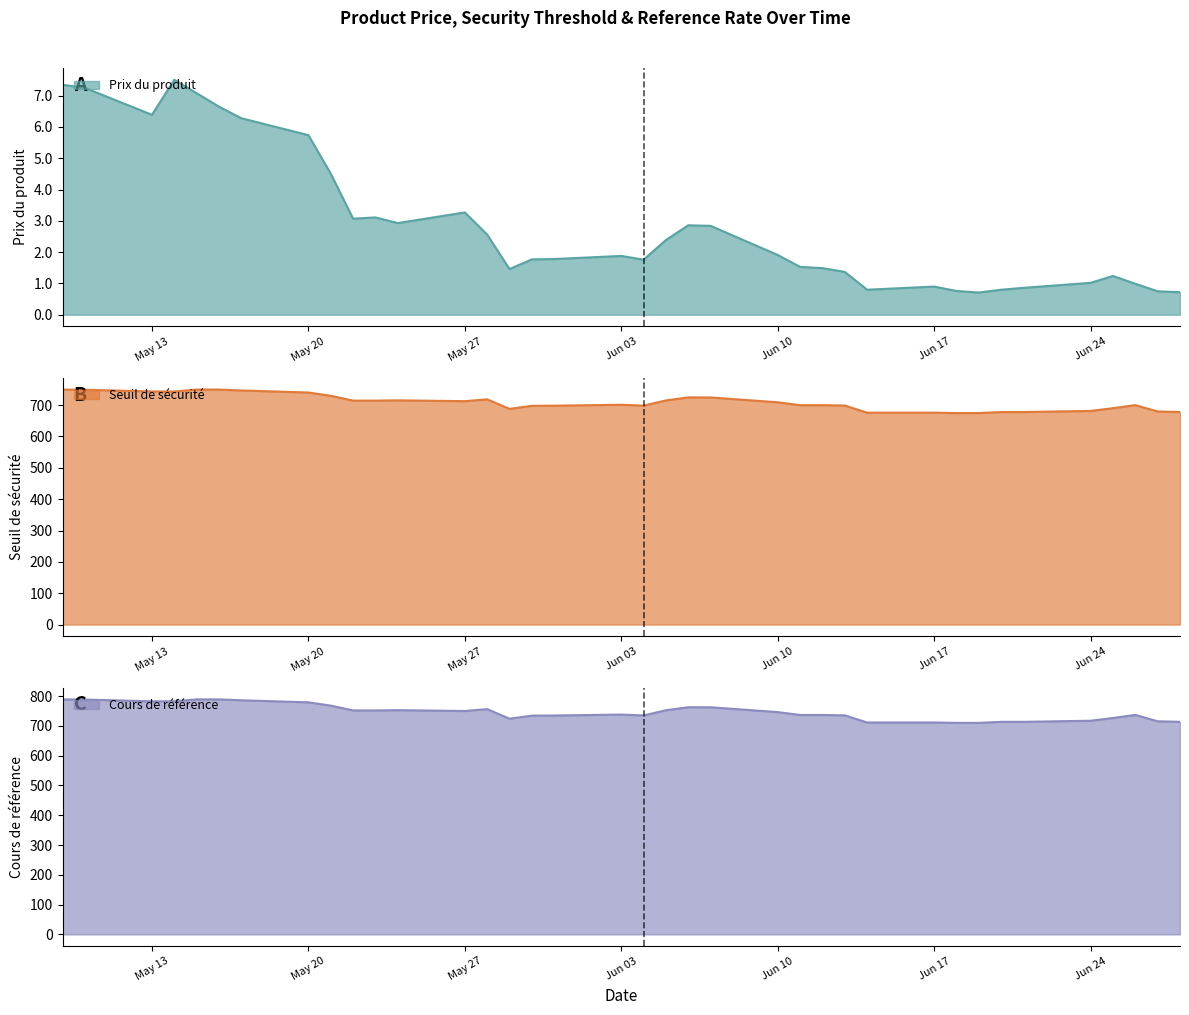

Reading left to right, transcribe all the data shown in this chart.

Prix du produit: 2024-06-28=0.7	2024-06-27=0.8	2024-06-26=1.0	2024-06-25=1.2	2024-06-24=1.0	2024-06-21=0.9	2024-06-20=0.8	2024-06-19=0.7	2024-06-18=0.8	2024-06-17=0.9	2024-06-14=0.8	2024-06-13=1.4	2024-06-12=1.5	2024-06-11=1.5	2024-06-10=1.9	2024-06-07=2.8	2024-06-06=2.9	2024-06-05=2.4	2024-06-04=1.8	2024-06-03=1.9	2024-05-31=1.8	2024-05-30=1.8	2024-05-29=1.5	2024-05-28=2.6	2024-05-27=3.3	2024-05-24=2.9	2024-05-23=3.1	2024-05-22=3.1	2024-05-21=4.5	2024-05-20=5.7	2024-05-17=6.3	2024-05-16=6.7	2024-05-15=7.1	2024-05-14=7.5	2024-05-13=6.4	2024-05-10=7.2	2024-05-09=7.3
Seuil de sécurité: 2024-06-28=677.9	2024-06-27=679.7	2024-06-26=700.0	2024-06-25=690.2	2024-06-24=681.4	2024-06-21=677.9	2024-06-20=677.9	2024-06-19=674.6	2024-06-18=674.6	2024-06-17=675.8	2024-06-14=675.8	2024-06-13=698.6	2024-06-12=699.8	2024-06-11=699.8	2024-06-10=709.0	2024-06-07=724.4	2024-06-06=724.6	2024-06-05=715.0	2024-06-04=698.2	2024-06-03=701.1	2024-05-31=698.2	2024-05-30=697.7	2024-05-29=688.0	2024-05-28=718.4	2024-05-27=712.5	2024-05-24=715.2	2024-05-23=714.3	2024-05-22=714.3	2024-05-21=729.7	2024-05-20=740.1	2024-05-17=746.7	2024-05-16=749.5	2024-05-15=749.5	2024-05-14=743.5	2024-05-13=743.5	2024-05-10=749.0	2024-05-09=749.5
Cours de référence: 2024-06-28=713.6	2024-06-27=715.5	2024-06-26=736.8	2024-06-25=726.5	2024-06-24=717.3	2024-06-21=713.6	2024-06-20=713.6	2024-06-19=710.1	2024-06-18=710.1	2024-06-17=711.4	2024-06-14=711.4	2024-06-13=735.4	2024-06-12=736.6	2024-06-11=736.6	2024-06-10=746.3	2024-06-07=762.5	2024-06-06=762.7	2024-06-05=752.6	2024-06-04=735.0	2024-06-03=738.0	2024-05-31=734.9	2024-05-30=734.4	2024-05-29=724.2	2024-05-28=756.2	2024-05-27=750.0	2024-05-24=752.8	2024-05-23=751.9	2024-05-22=751.9	2024-05-21=768.1	2024-05-20=779.1	2024-05-17=786.0	2024-05-16=789.0	2024-05-15=789.0	2024-05-14=782.6	2024-05-13=782.6	2024-05-10=788.4	2024-05-09=789.0